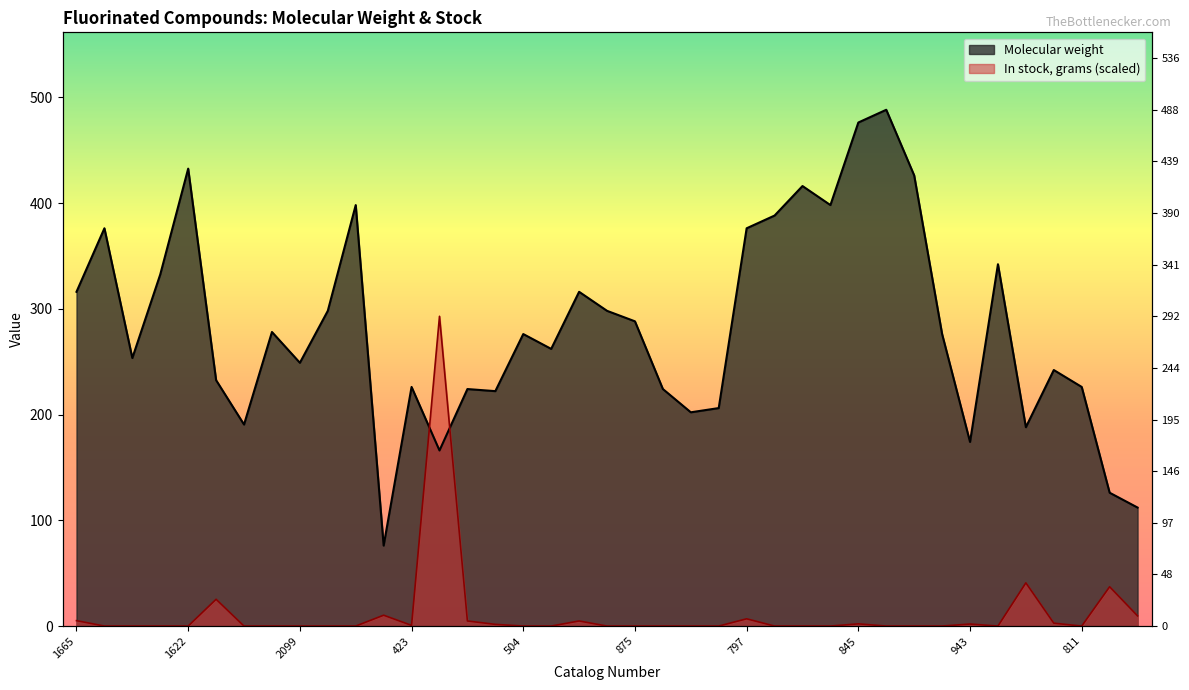

What is the value of the Molecular weight point at the 9th from the left?

248.9